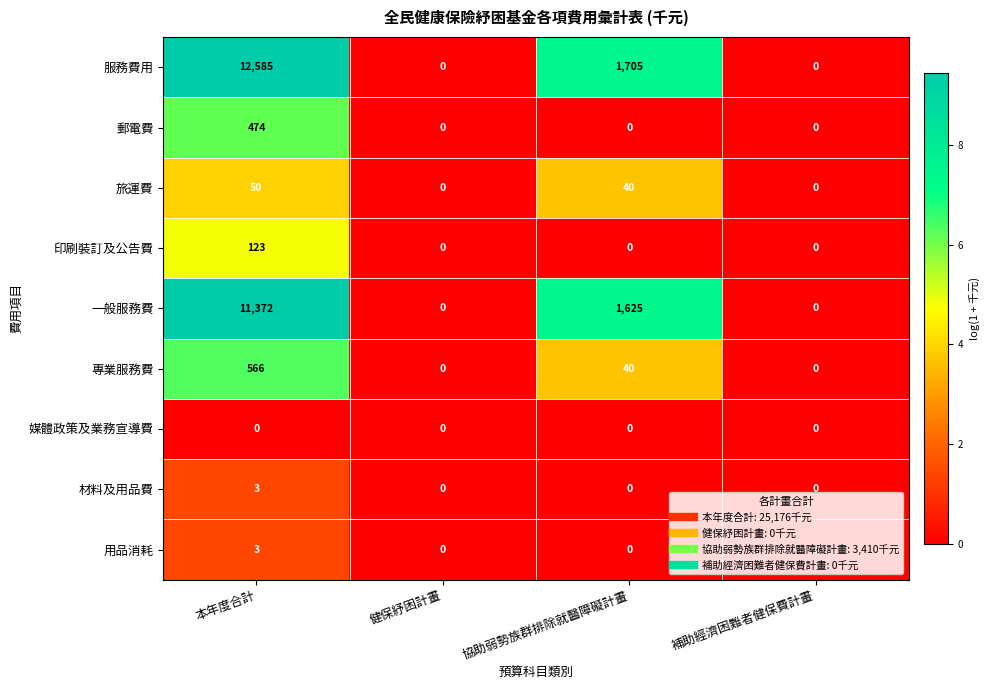

How many distinct data groups are displayed?

9